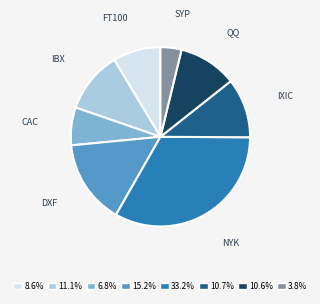

Do CAC and IBX together represent more than half of the pie?

No